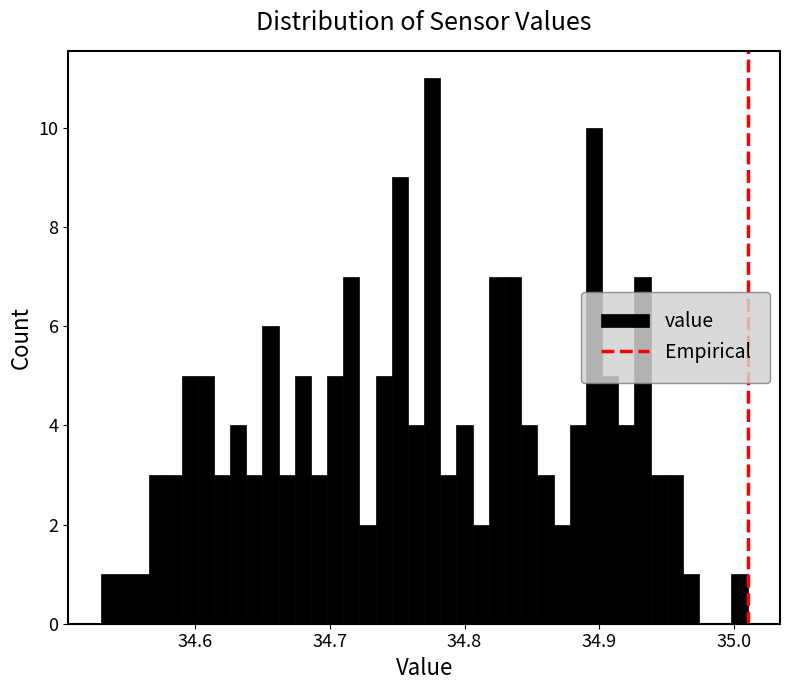

Around what value on the x-axis is the tallest bar? Give the approximate position of its centre, as read against the axis.

34.78